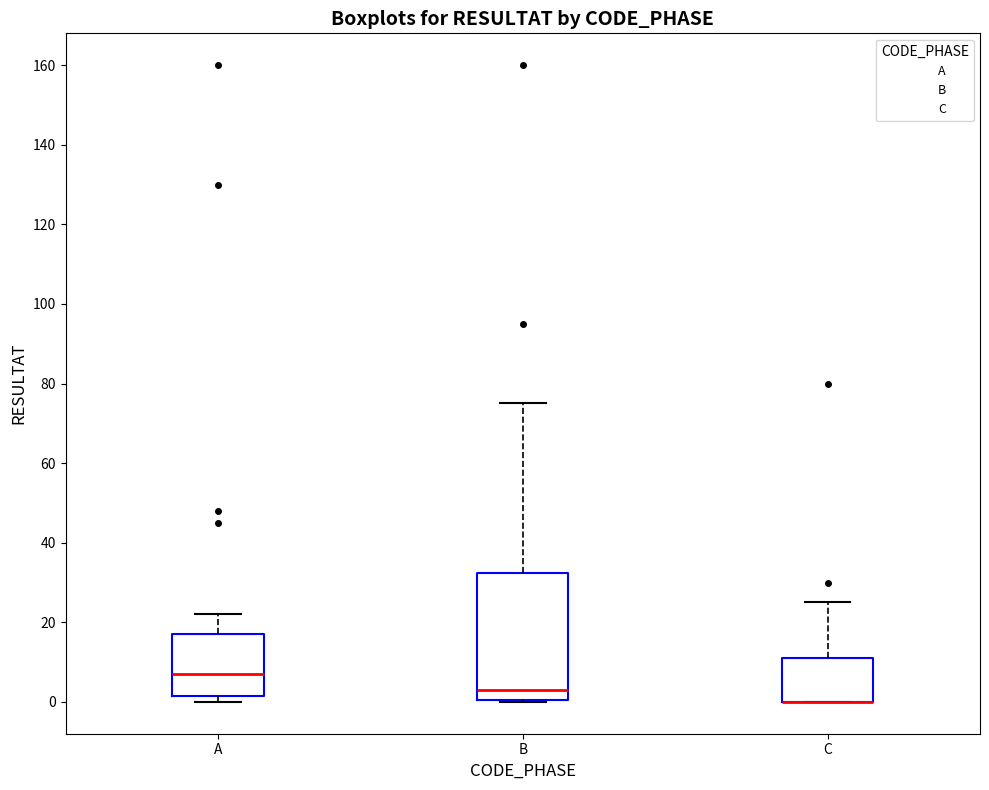

Where is the upper edge of the box for C on the y-axis? The values are not printed on the chart, so give them approximately, as read against the axis.

12